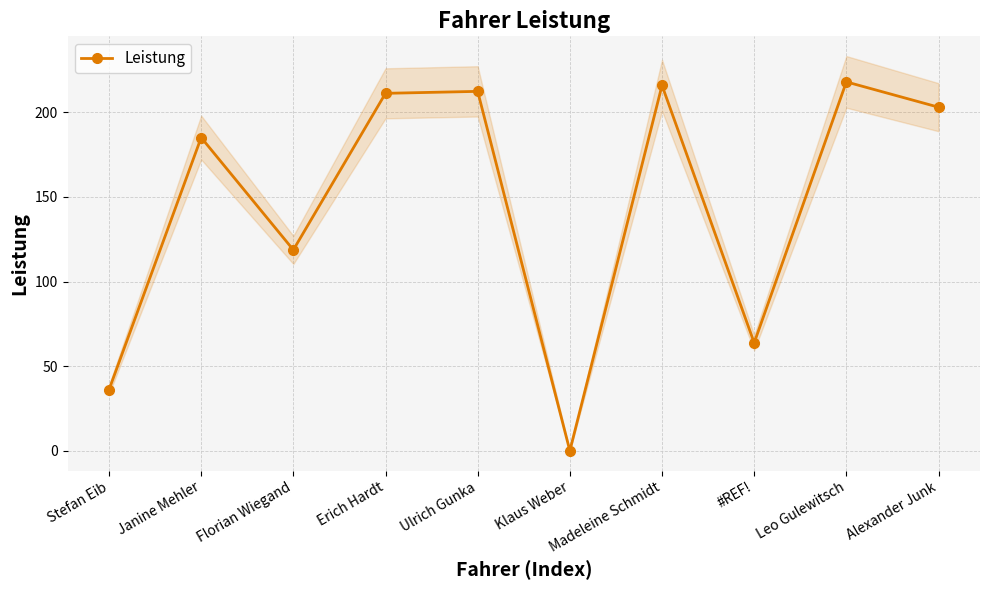

Reading left to right, transcribe all the data shown in this chart.

Stefan Eib=36.1	Janine Mehler=185.1	Florian Wiegand=118.7	Erich Hardt=211.2	Ulrich Gunka=212.4	Klaus Weber=0.0	Madeleine Schmidt=215.9	#REF!=63.8	Leo Gulewitsch=218.0	Alexander Junk=203.0